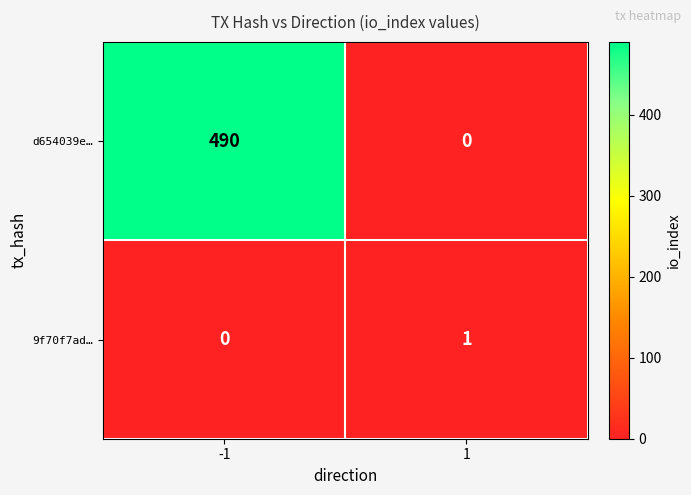

Which series changed the most between -1 and 1?

d654039e…